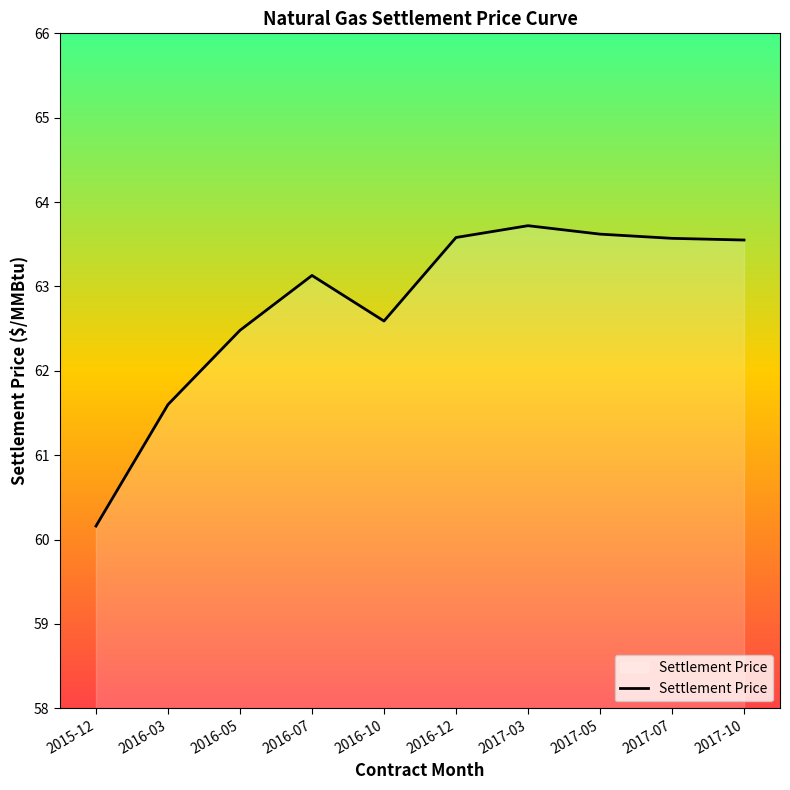

Is it true that the value at 2016-03 is 61.6?

True